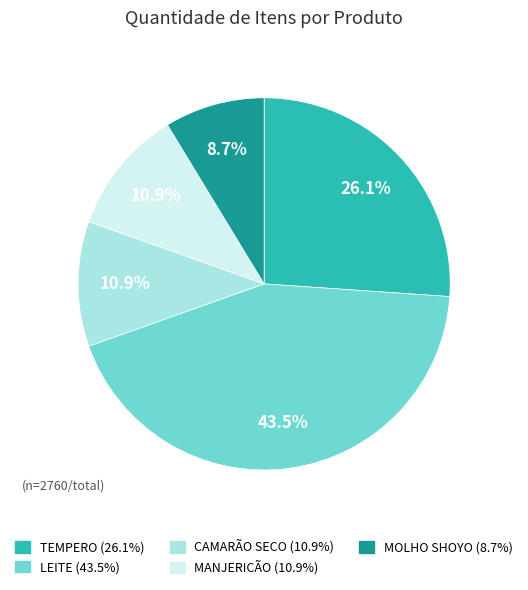

Is there any slice that represents more than half of the pie?

No